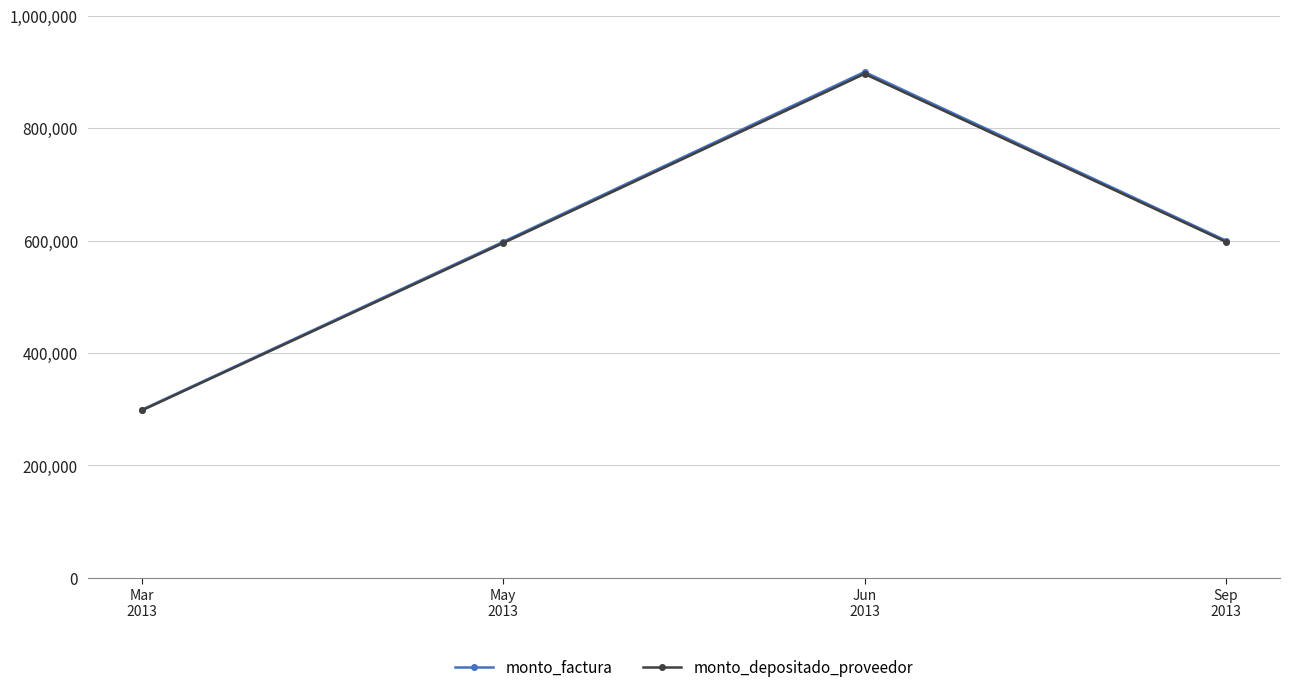

True or false: monto_factura and monto_depositado_proveedor cross at least once.

False